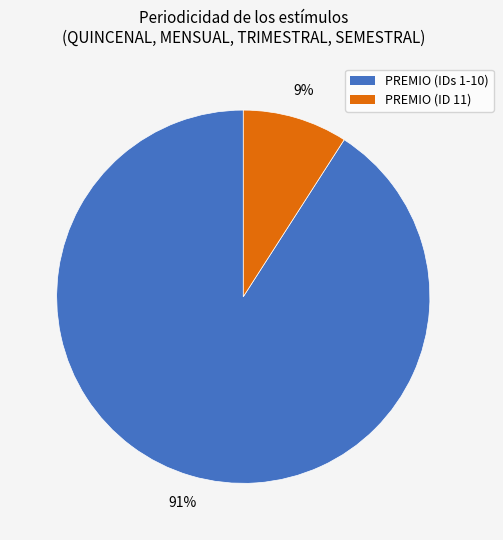

How many slices are in this pie chart?

2